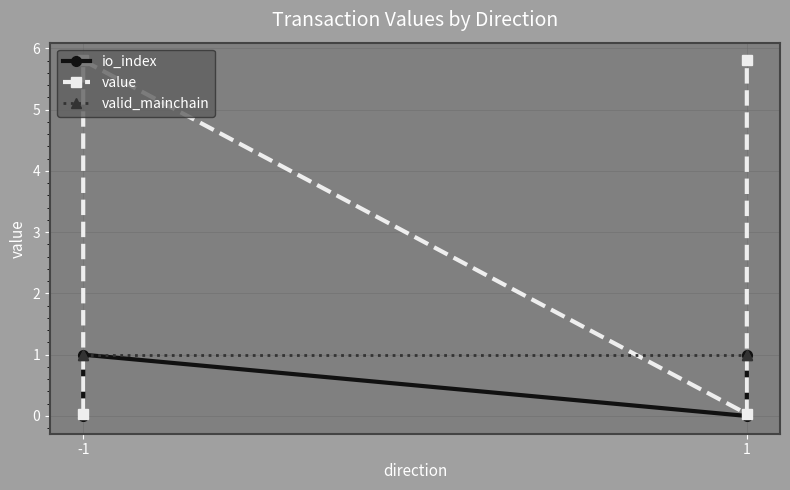

How many lines are shown in the chart?

3